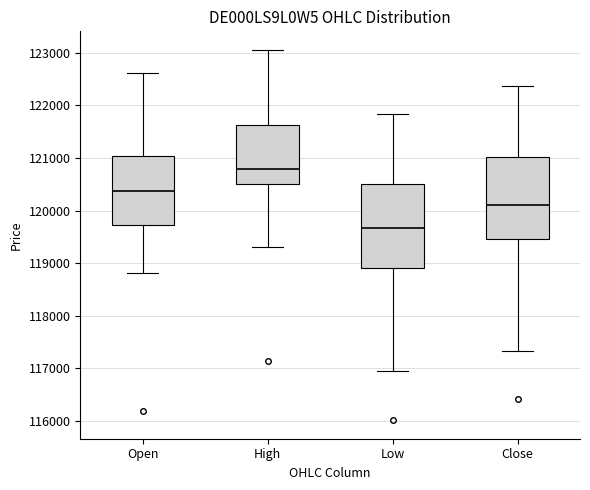

Reading left to right, read every box against the y-axis: the position of its median line, the range the box covers, and the ends of its whiskers. The values are not printed on the chart, so give them approximately, as read against the axis.

Open: median 120400, box 119700 to 121000, whiskers 118800 to 122600
High: median 120800, box 120500 to 121600, whiskers 119300 to 123100
Low: median 119700, box 118900 to 120500, whiskers 117000 to 121800
Close: median 120100, box 119500 to 121000, whiskers 117300 to 122400